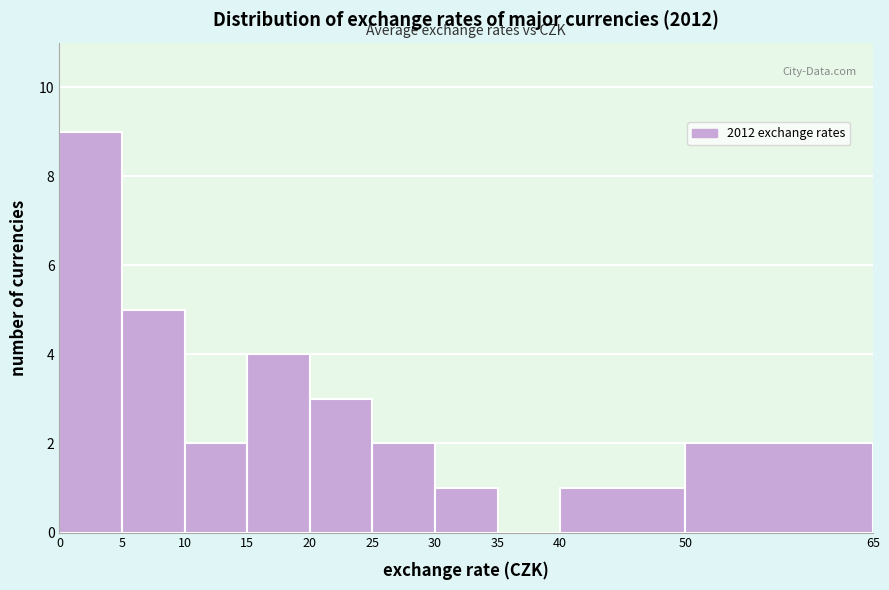

Reading left to right, transcribe this chart: for each bar, give the range it covers on the x-axis and its height. The values are not printed on the chart, so give them approximately, as read against the axis.

0 to 5: 9
5 to 10: 5
10 to 15: 2
15 to 20: 4
20 to 25: 3
25 to 30: 2
30 to 35: 1
35 to 40: 0
40 to 50: 1
50 to 65: 2